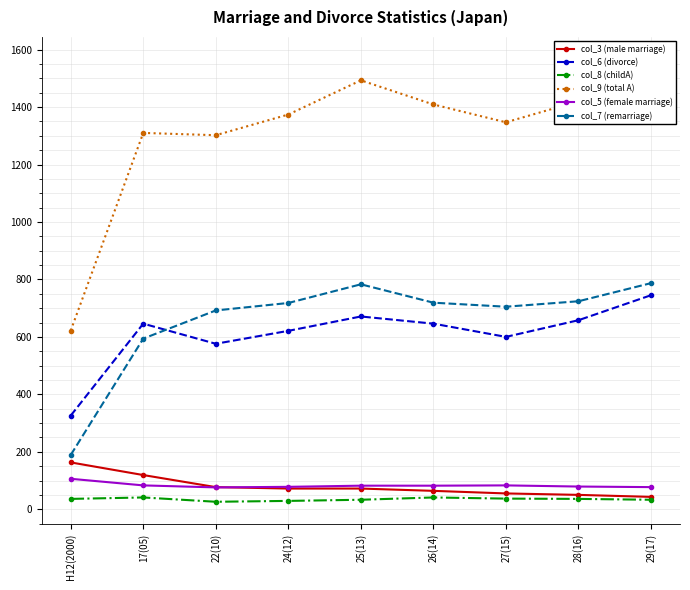

In col_7 (remarriage), how many points are lower than both neighbors (excluding endpoints)?

1